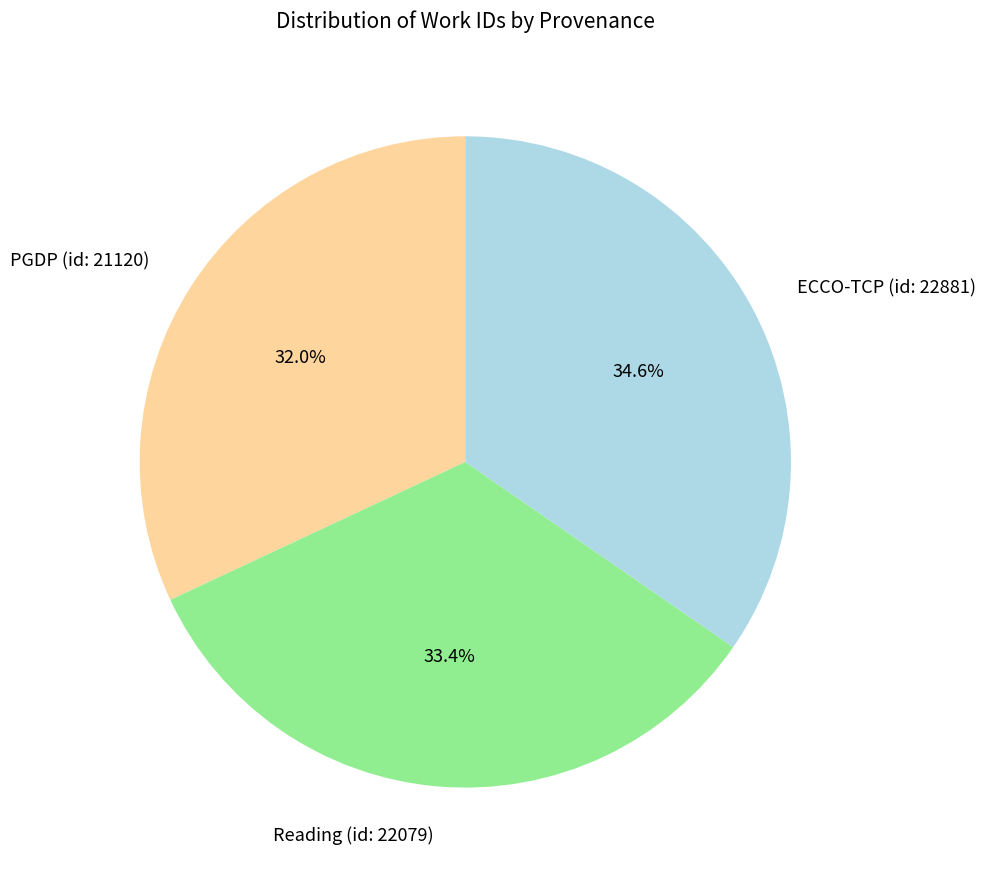

Rank the categories by value from lowest to highest.

PGDP (id: 21120), Reading (id: 22079), ECCO-TCP (id: 22881)